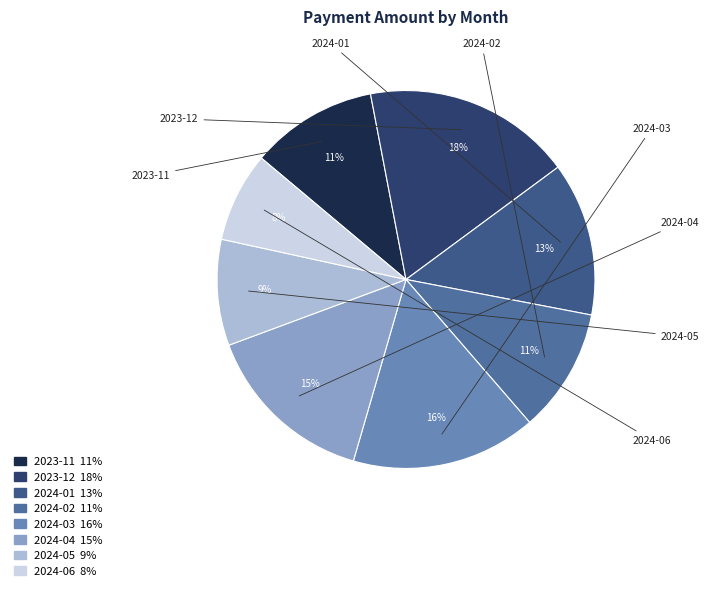

Which category has the biggest portion of the pie?

2023-12